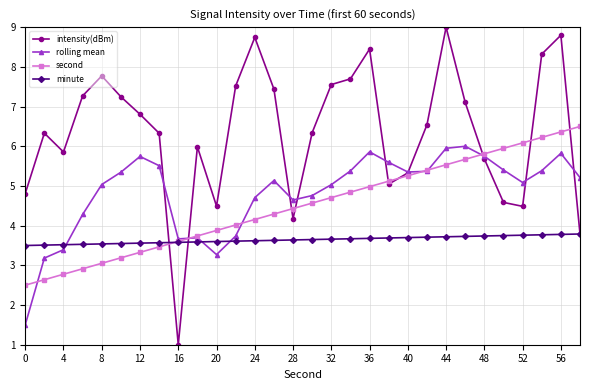

What is the value of the intensity(dBm) point at the 20th from the left?

5.0